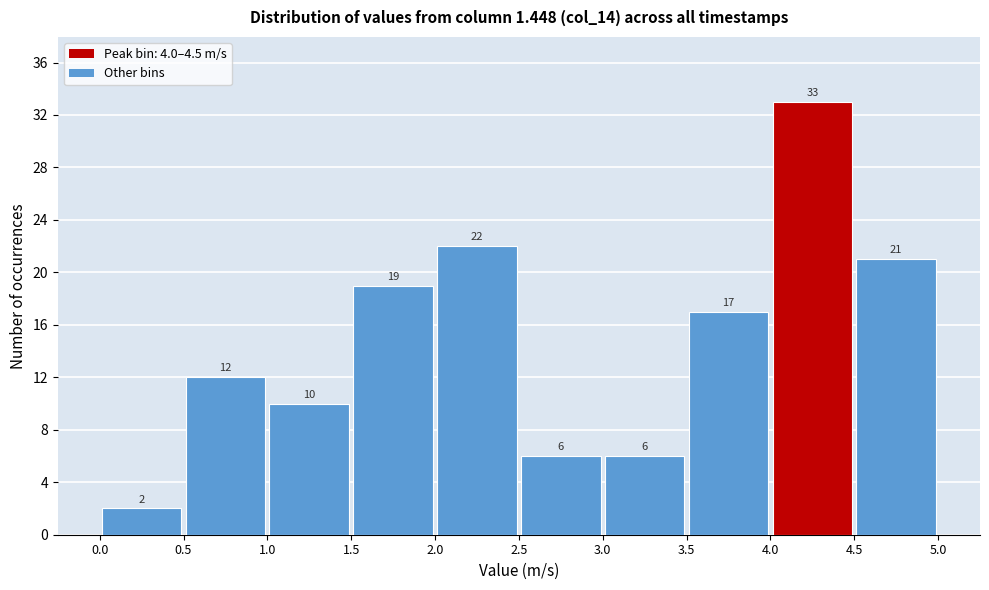

How tall is the bar that spans 3.0 to 3.5 on the x-axis?

6